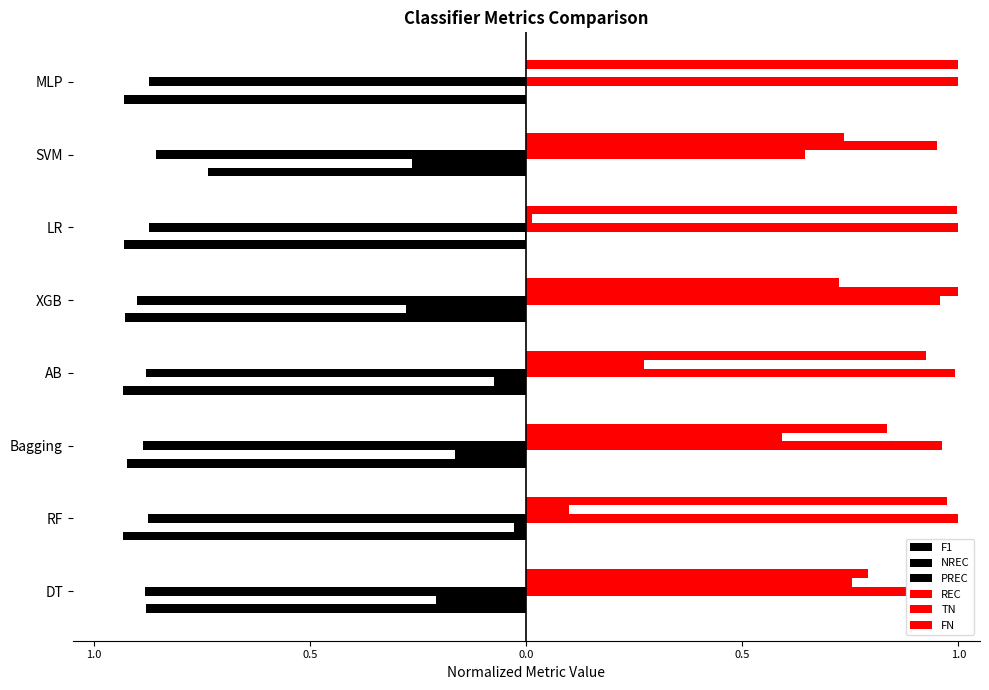

Does the chart contain stacked bars?

No